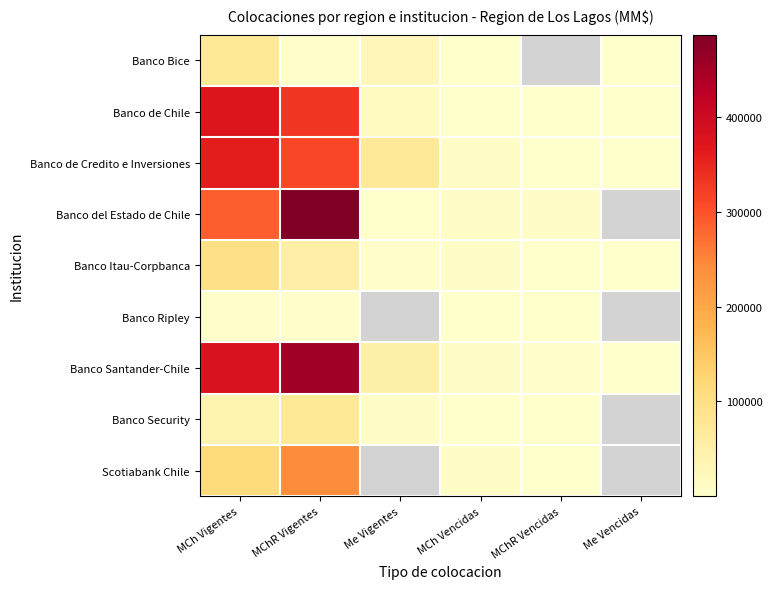

What is the difference between the maximum and minimum values in the Banco de Credito e Inversiones series?

362509.8